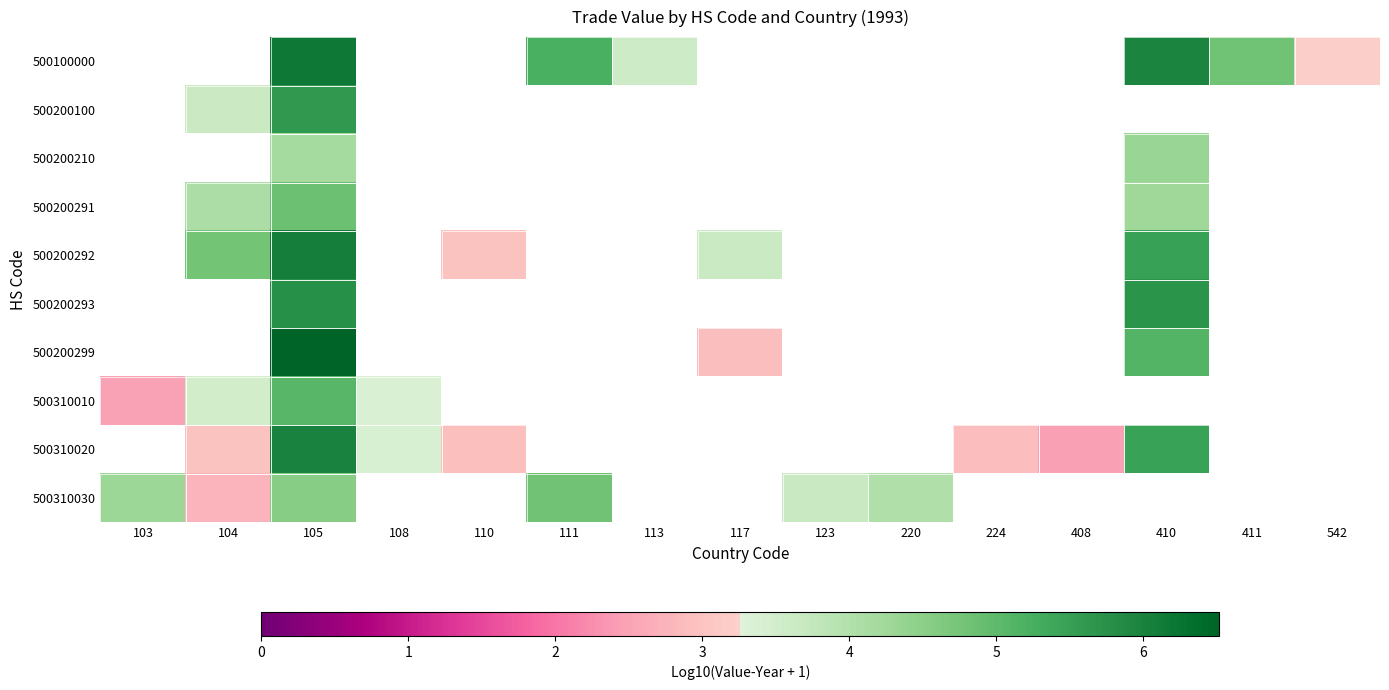

Count the number of data series in this chart.

10